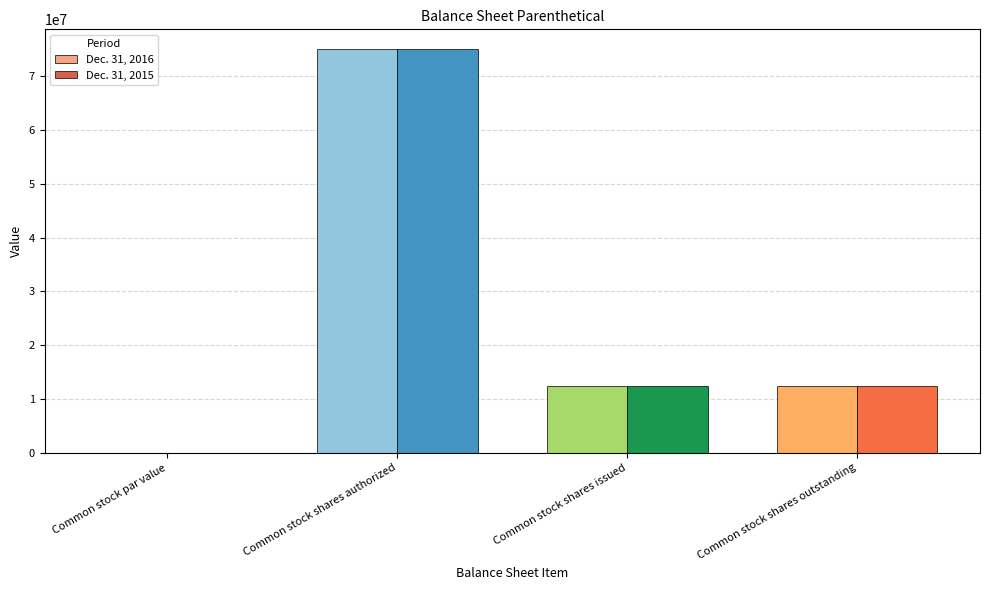

At which category is the sum across all series the highest?

Common stock shares authorized